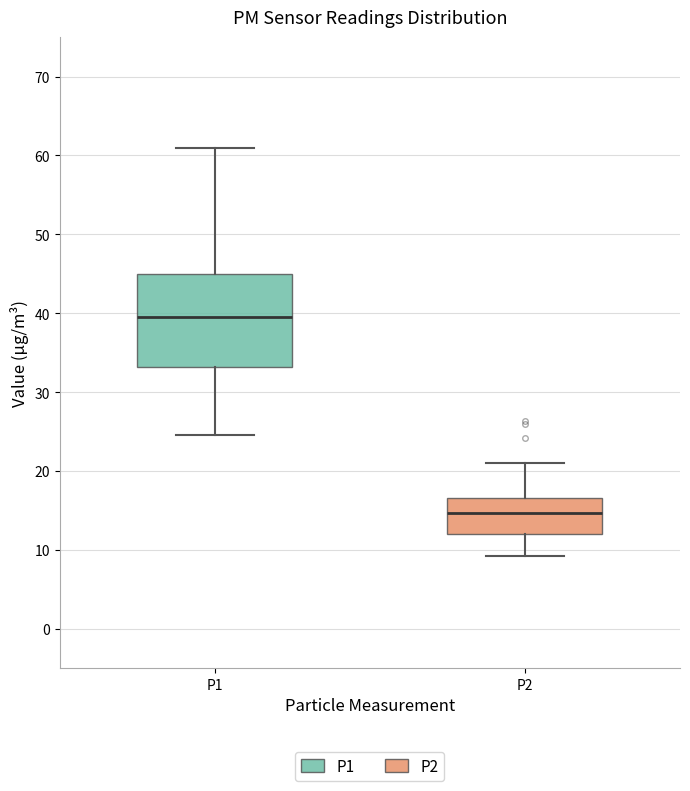

Reading left to right, read every box against the y-axis: the position of its median line, the range the box covers, and the ends of its whiskers. The values are not printed on the chart, so give them approximately, as read against the axis.

P1: median 40, box 33 to 45, whiskers 25 to 61
P2: median 15, box 12 to 17, whiskers 9 to 21